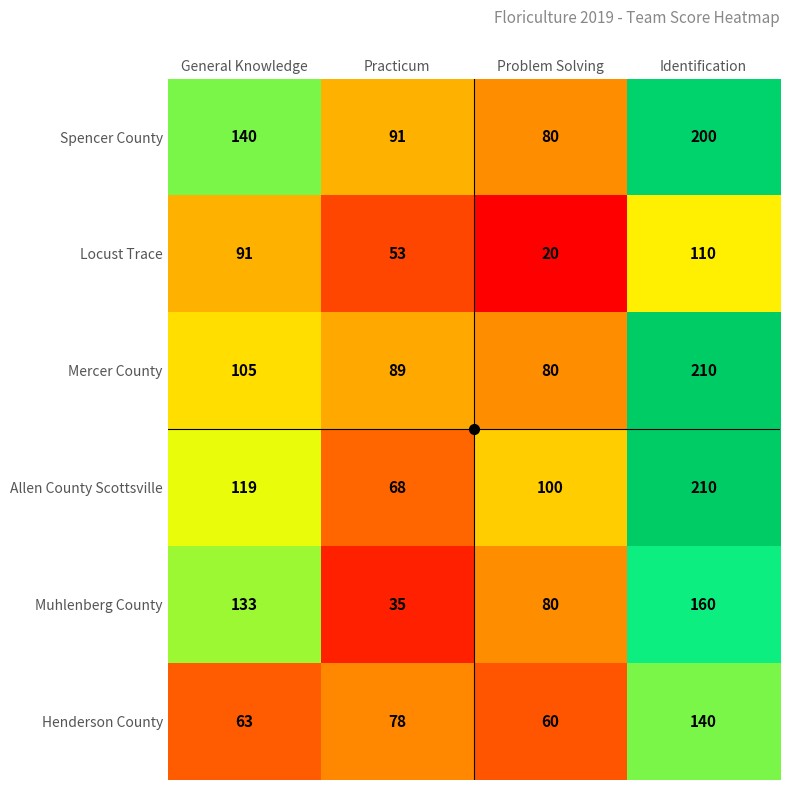

List the labels in order of Mercer County value, largest first.

Identification, General Knowledge, Practicum, Problem Solving